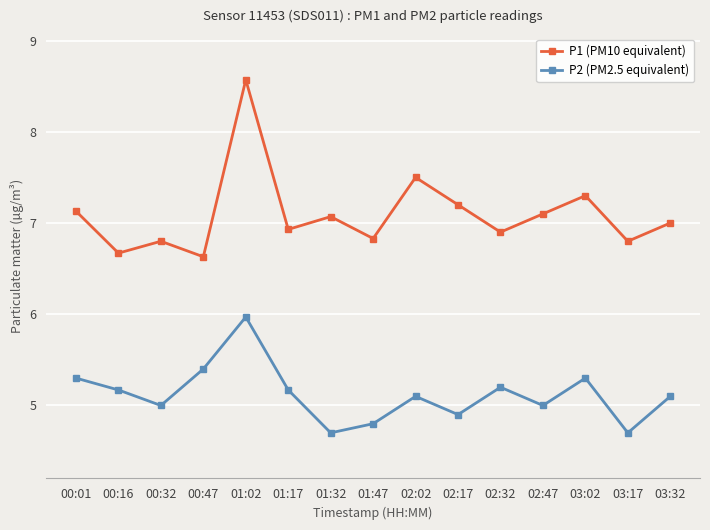

What is the value of the P1 (PM10 equivalent) point at the 7th from the left?

7.1